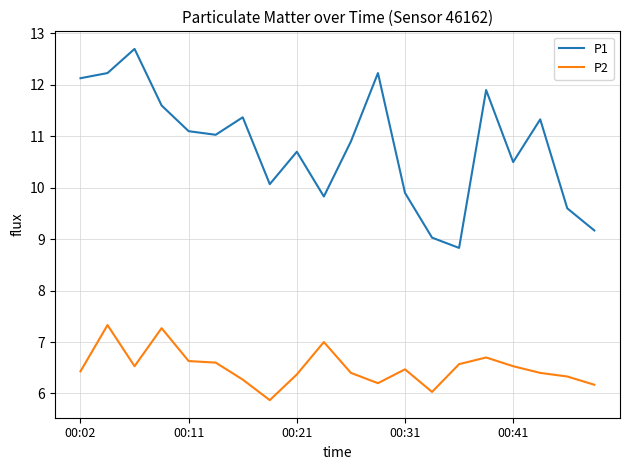

True or false: P1 and P2 intersect in this chart.

False